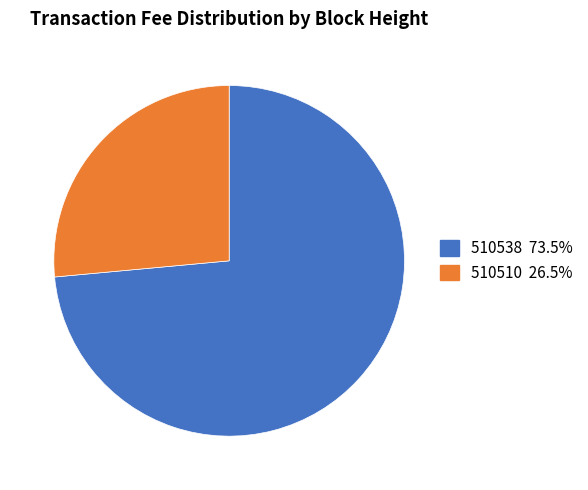

Does 510538 represent more than half of the total?

Yes